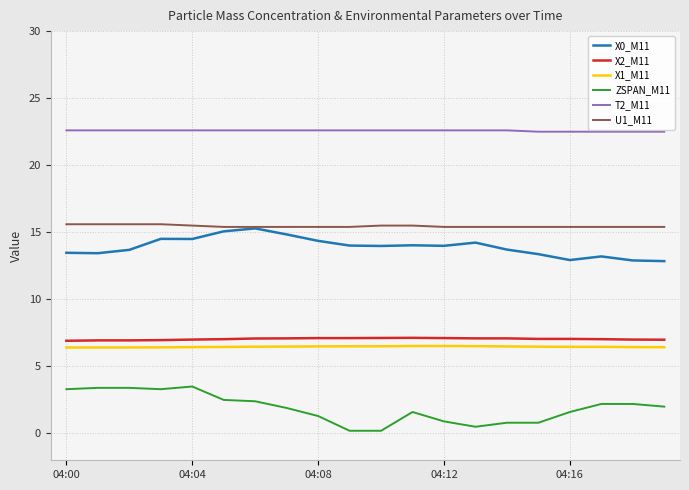

What is the maximum value for T2_M11?

22.6